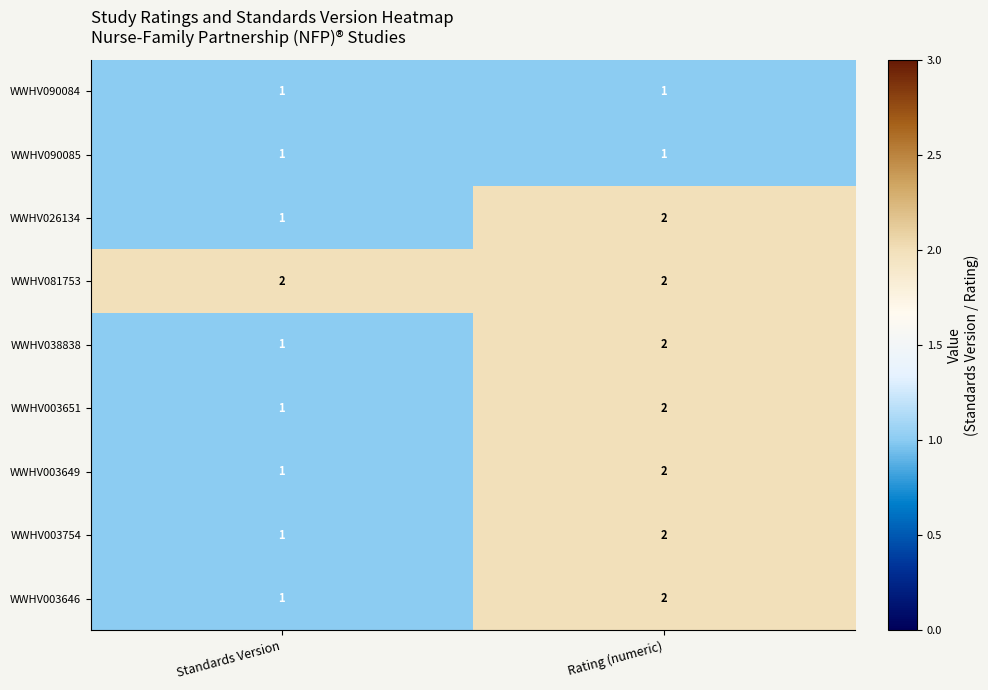

Reading left to right, extract all data points from this chart.

WWHV090084: 1	1
WWHV090085: 1	1
WWHV026134: 1	2
WWHV081753: 2	2
WWHV038838: 1	2
WWHV003651: 1	2
WWHV003649: 1	2
WWHV003754: 1	2
WWHV003646: 1	2